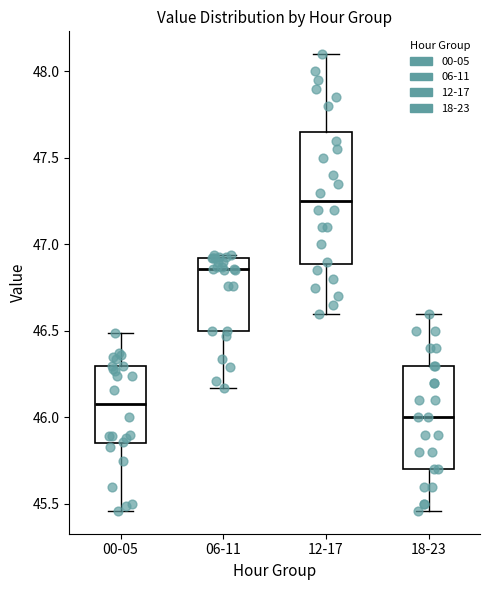

Reading left to right, read every box against the y-axis: the position of its median line, the range the box covers, and the ends of its whiskers. The values are not printed on the chart, so give them approximately, as read against the axis.

00-05: median 46.10, box 45.85 to 46.30, whiskers 45.45 to 46.50
06-11: median 46.85, box 46.50 to 46.90, whiskers 46.15 to 46.95
12-17: median 47.25, box 46.90 to 47.65, whiskers 46.60 to 48.10
18-23: median 46.00, box 45.70 to 46.30, whiskers 45.45 to 46.60